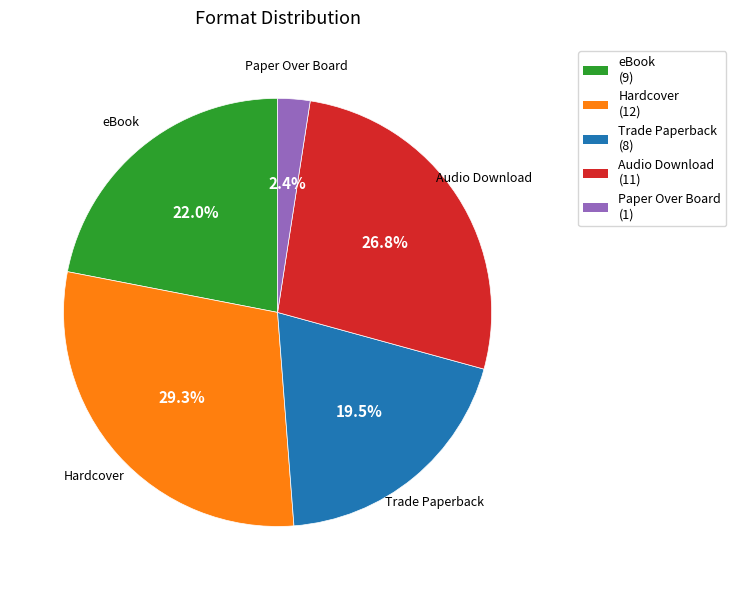

Which category has the smallest portion of the pie?

Paper Over Board